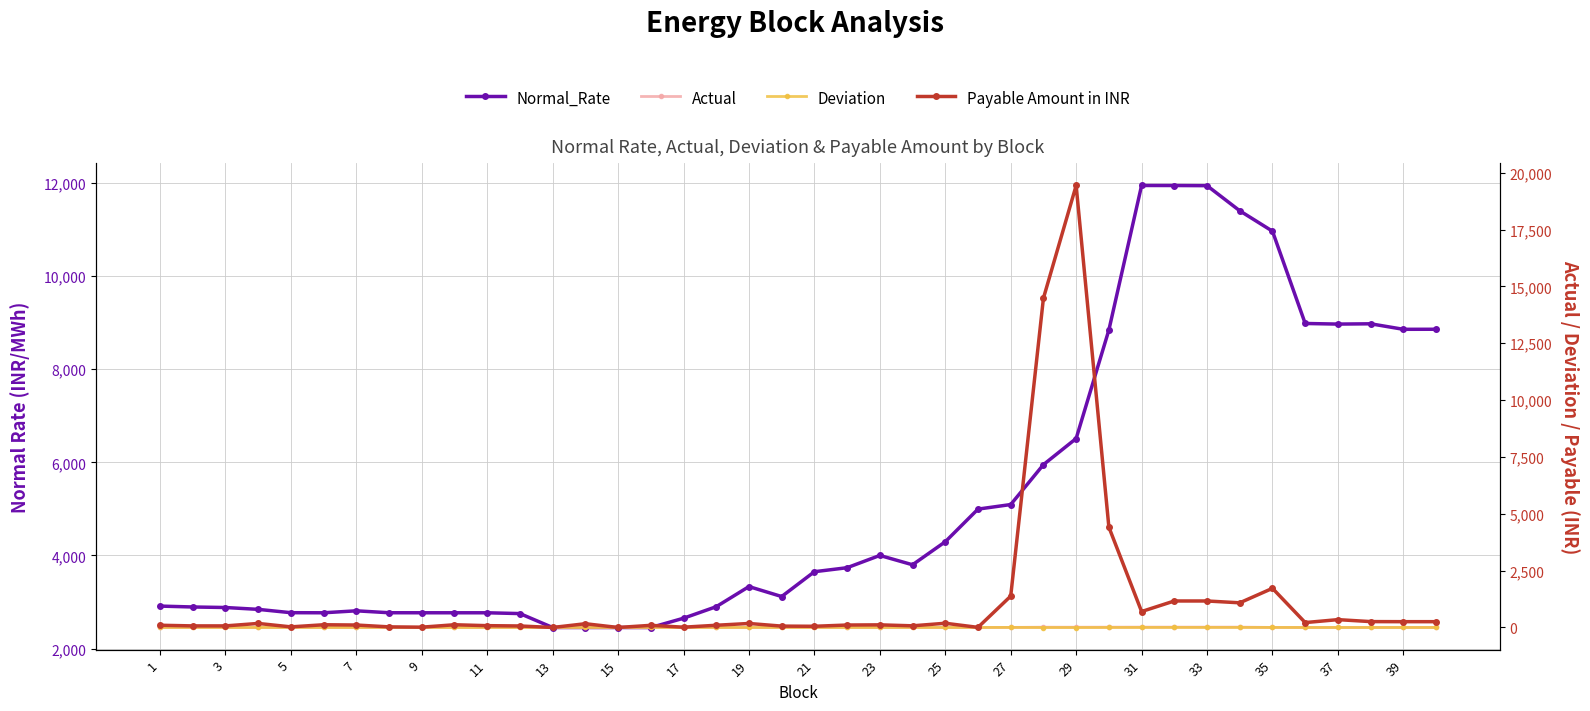

True or false: Normal_Rate and Deviation intersect in this chart.

False